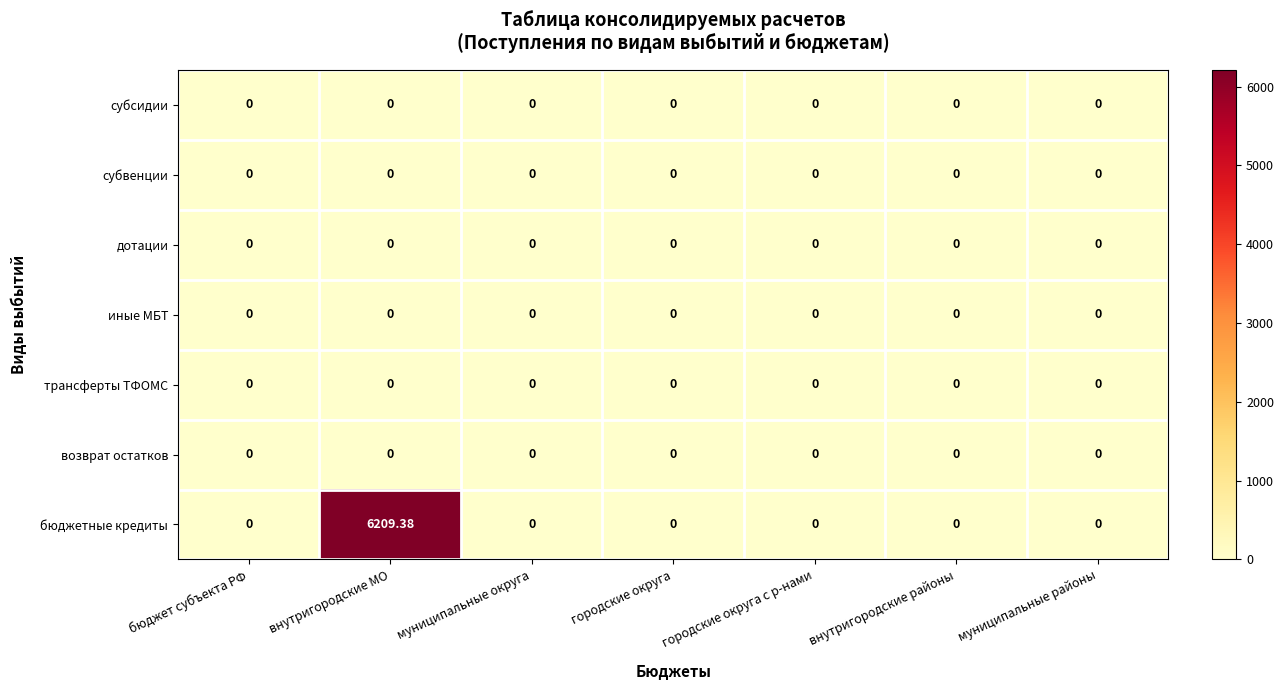

Which category has the highest value across all series?

внутригородские МО